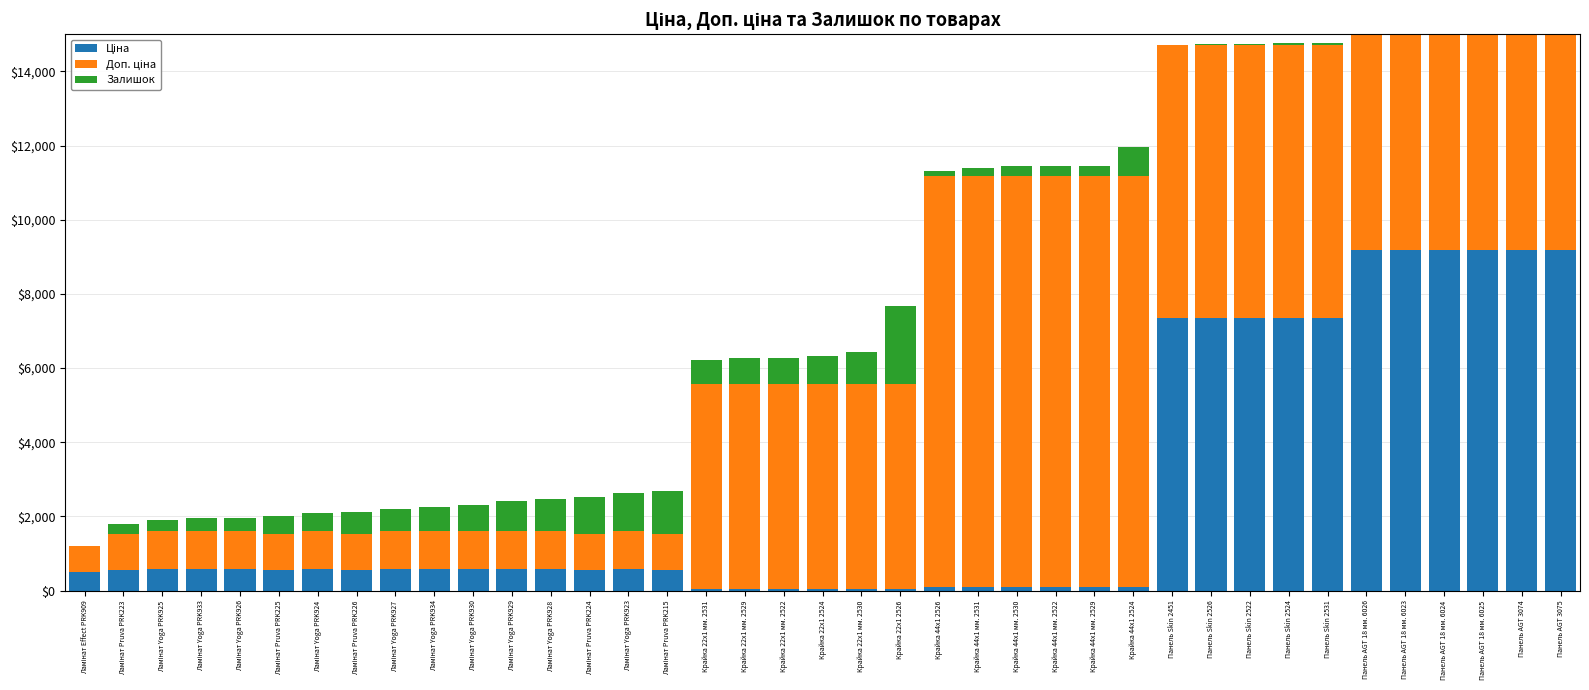

Which series has the largest total across all categories?

Доп. ціна